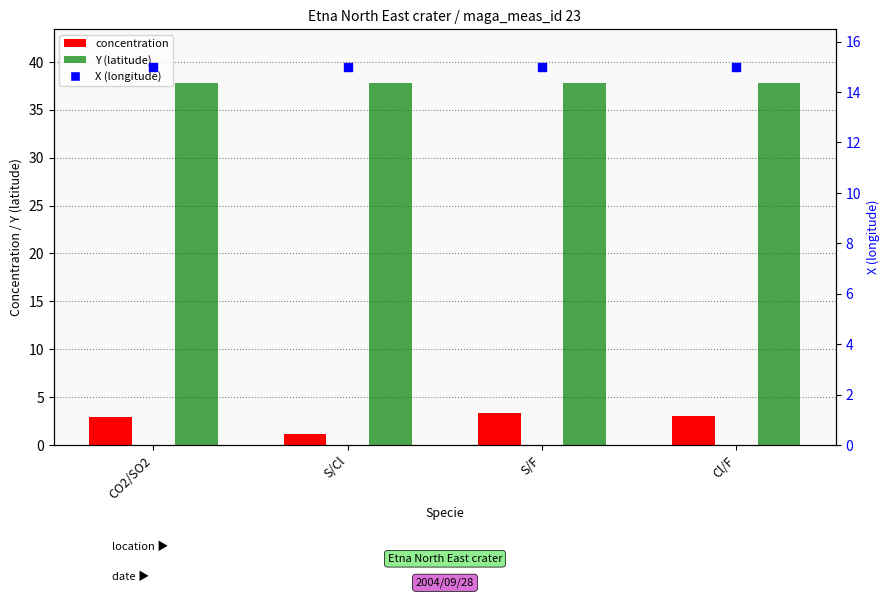

What are all the series names shown in the legend?

concentration, Y (latitude), X (longitude)